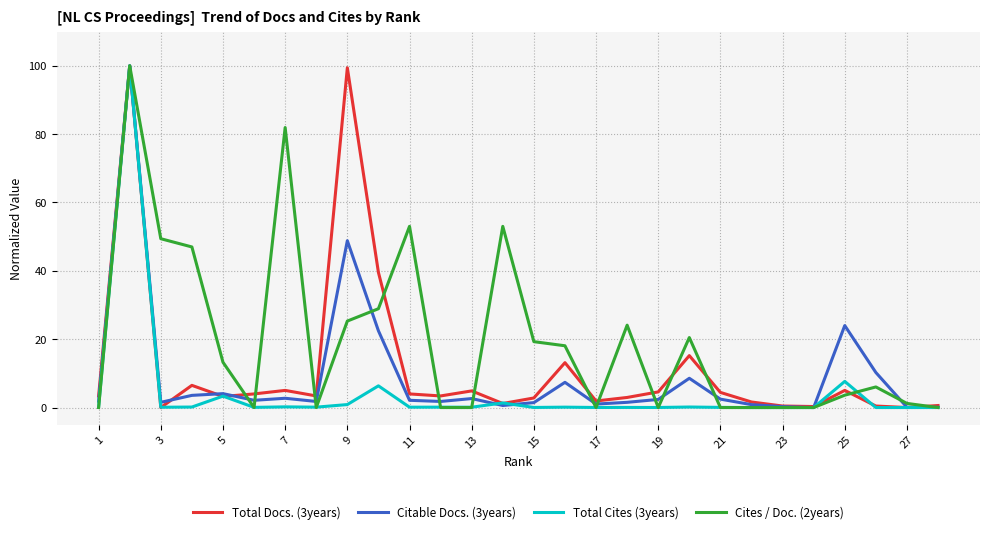

What is the maximum value shown in the chart?

100.0